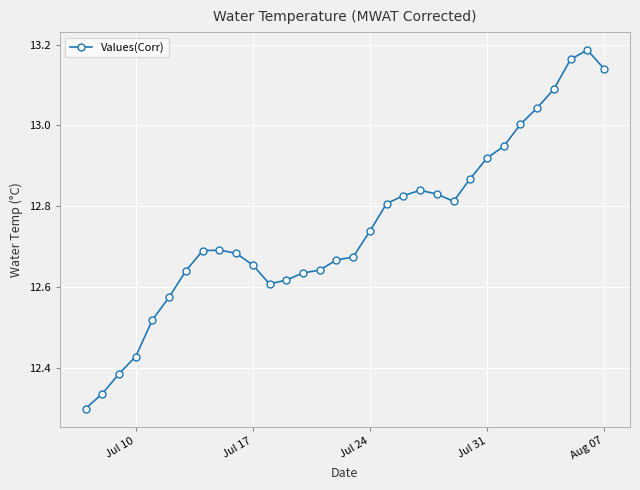

What is the difference between the second highest and minimum values?

0.9